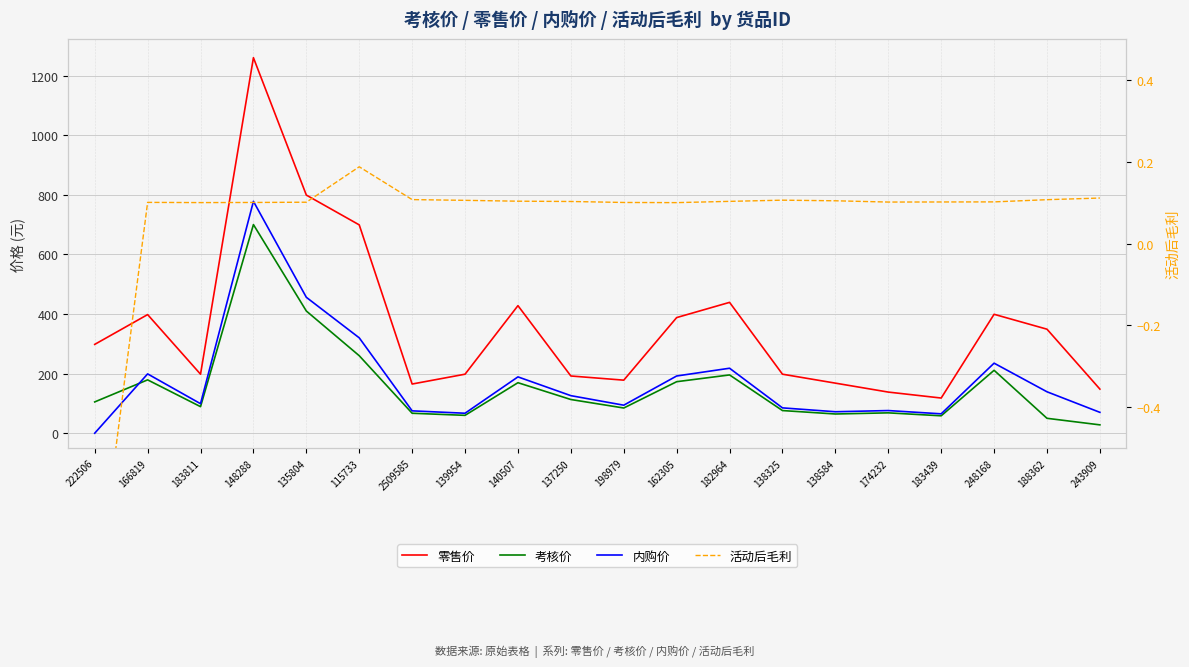

Reading left to right, transcribe all the data shown in this chart.

零售价: 298.0	398.0	198.0	1260.0	799.0	699.0	165.0	198.0	428.0	192.0	178.0	388.0	439.0	198.0	168.0	138.0	118.0	399.0	349.0	148.0
考核价: 105.0	179.0	89.1	700.0	410.0	260.0	67.0	59.9	169.5	113.1	84.6	172.8	195.5	76.0	64.5	68.3	58.4	211.1	50.0	28.0
内购价: 0.0	199.0	99.0	778.0	456.0	320.0	75.0	67.0	189.0	126.0	94.0	192.0	218.0	85.0	72.0	76.0	65.0	235.0	139.0	70.0
活动后毛利: -0.9	0.1	0.1	0.1	0.1	0.2	0.1	0.1	0.1	0.1	0.1	0.1	0.1	0.1	0.1	0.1	0.1	0.1	0.1	0.1